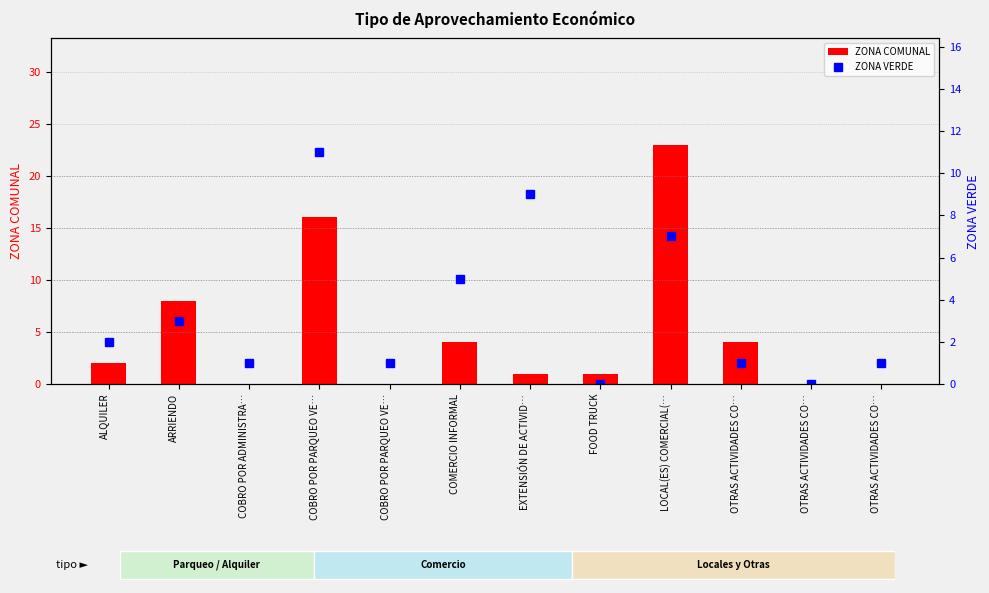

At which category is the sum across all series the highest?

LOCAL(ES) COMERCIAL(…